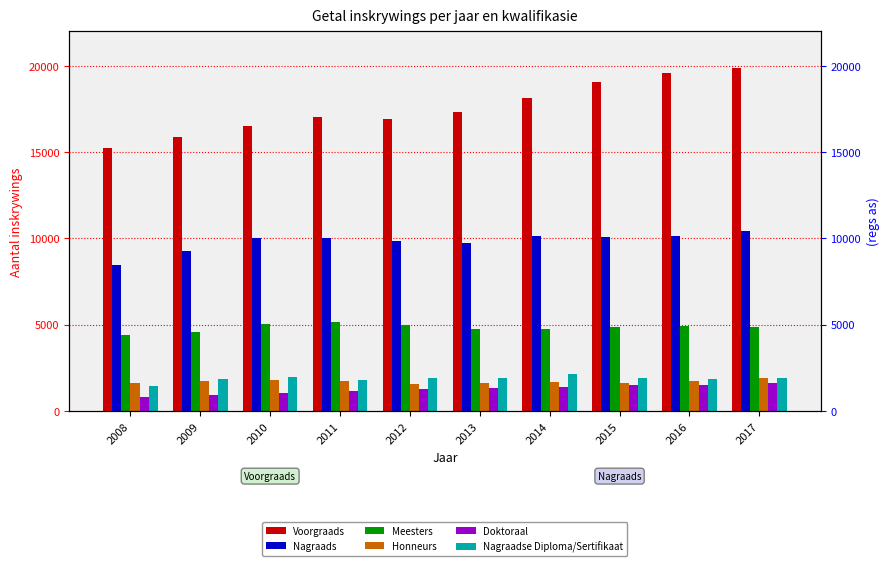

What is the spread (max minus min) of values at 2008?

14392